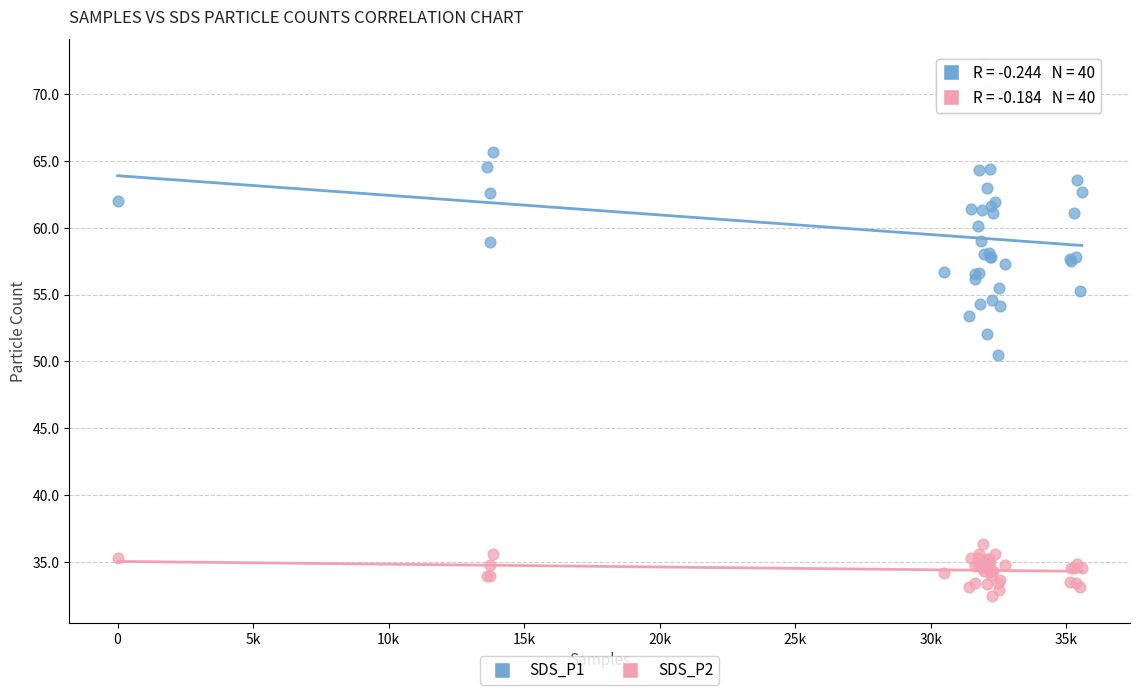

Which series contains the lowest Y value?

SDS_P2